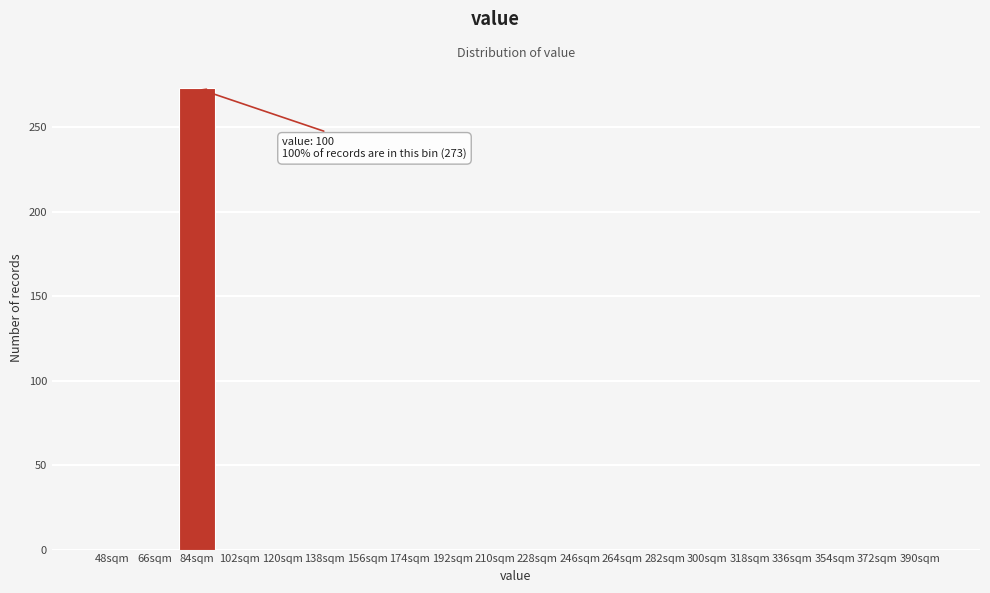

Reading right to left, list all the values displayed in this chart.

390sqm=0	372sqm=0	354sqm=0	336sqm=0	318sqm=0	300sqm=0	282sqm=0	264sqm=0	246sqm=0	228sqm=0	210sqm=0	192sqm=0	174sqm=0	156sqm=0	138sqm=0	120sqm=0	102sqm=0	84sqm=273	66sqm=0	48sqm=0